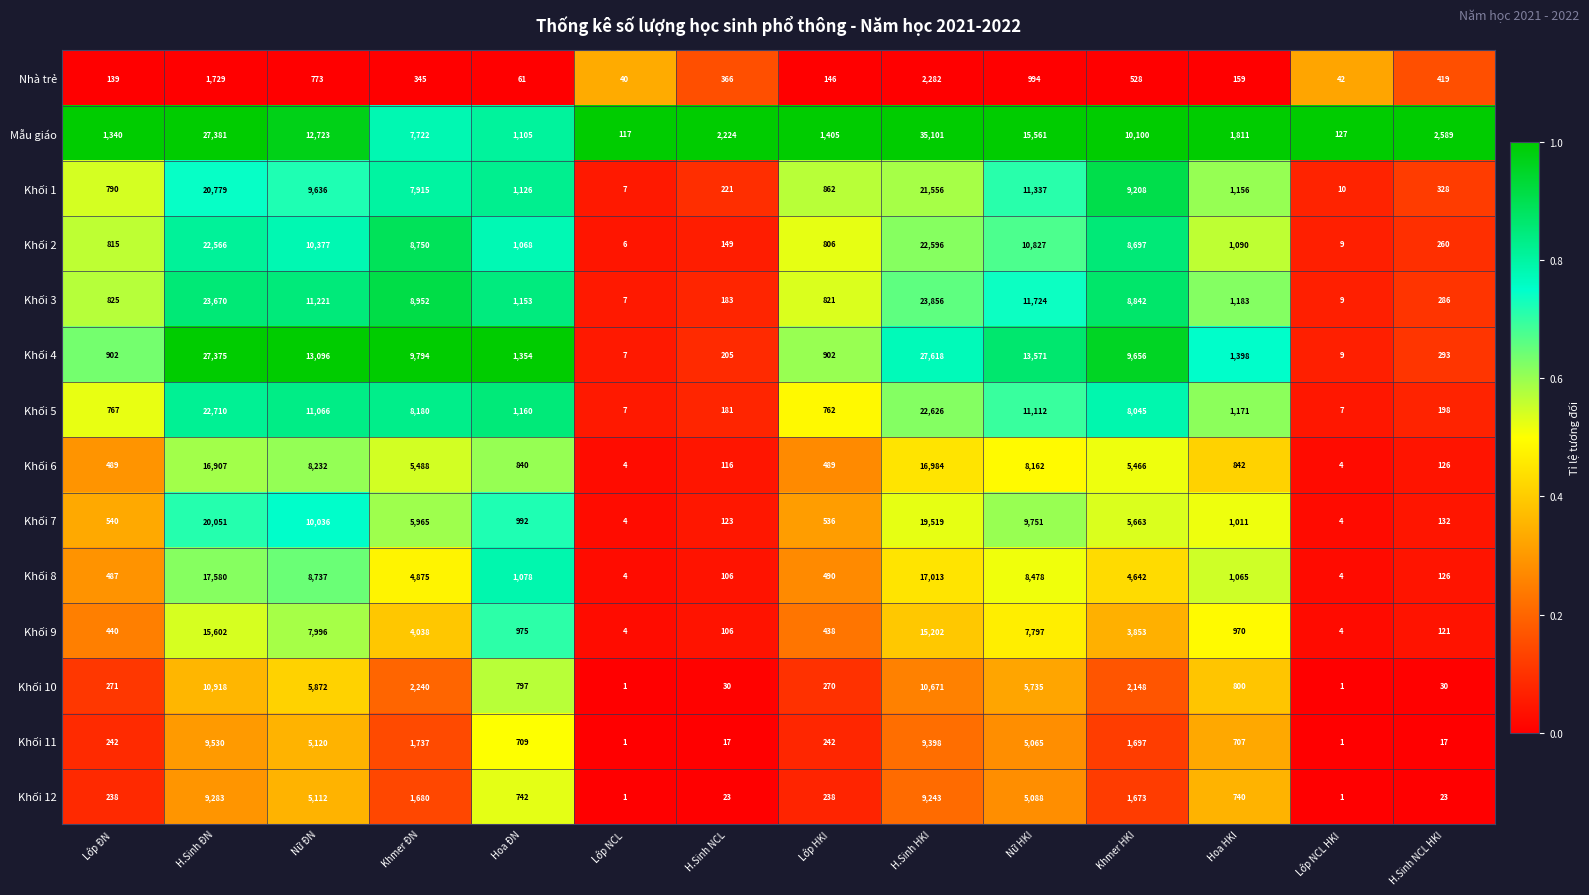

Which series has the widest spread of values?

Mẫu giáo